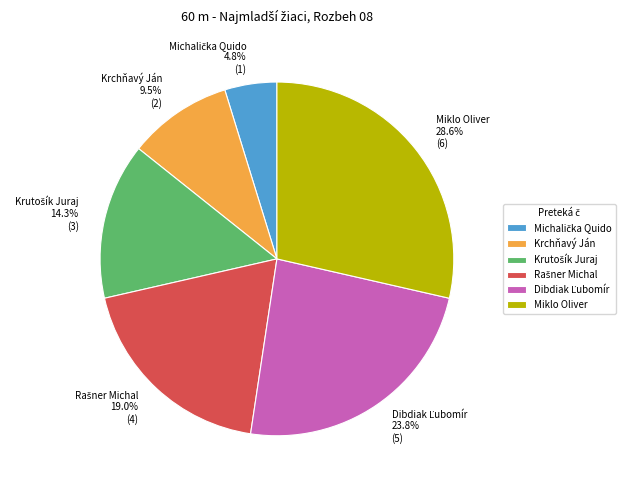

What is the largest slice in the pie chart?

Miklo Oliver